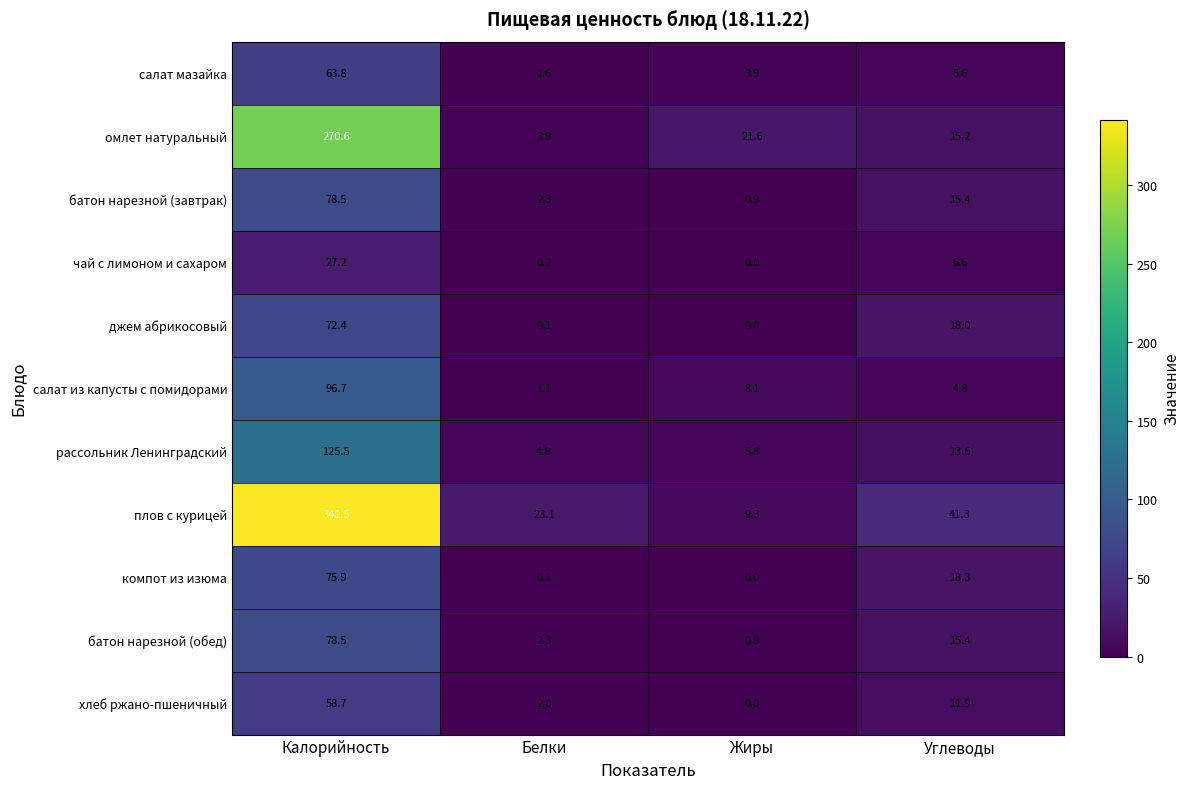

The value of омлет натуральный at Углеводы is 15.2. True or false?

True